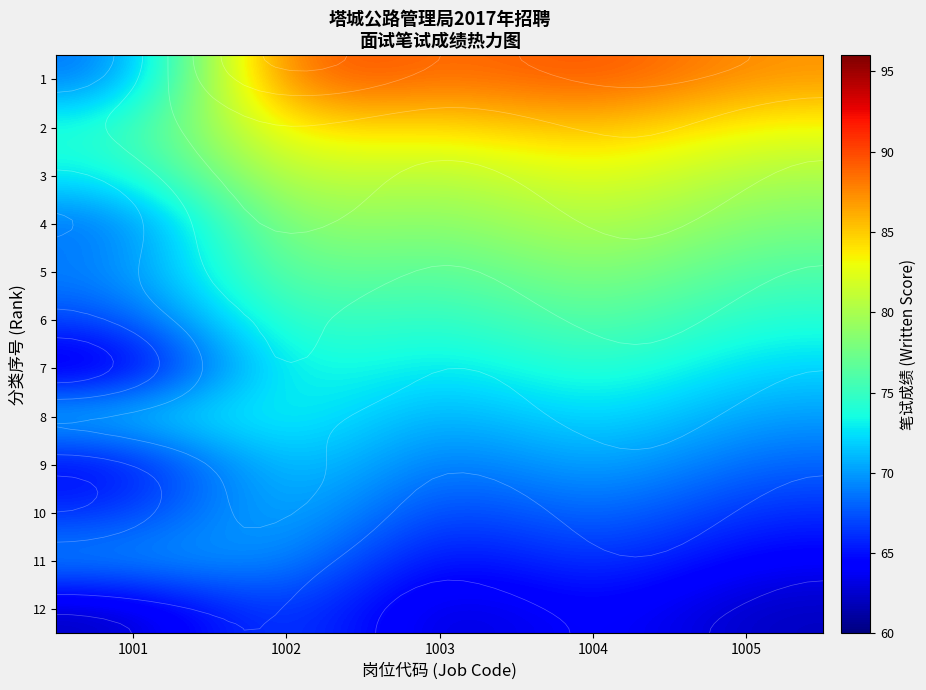

At 1003, list the series in order from largest to smallest.

1, 2, 3, 4, 5, 6, 7, 8, 9, 10, 11, 12